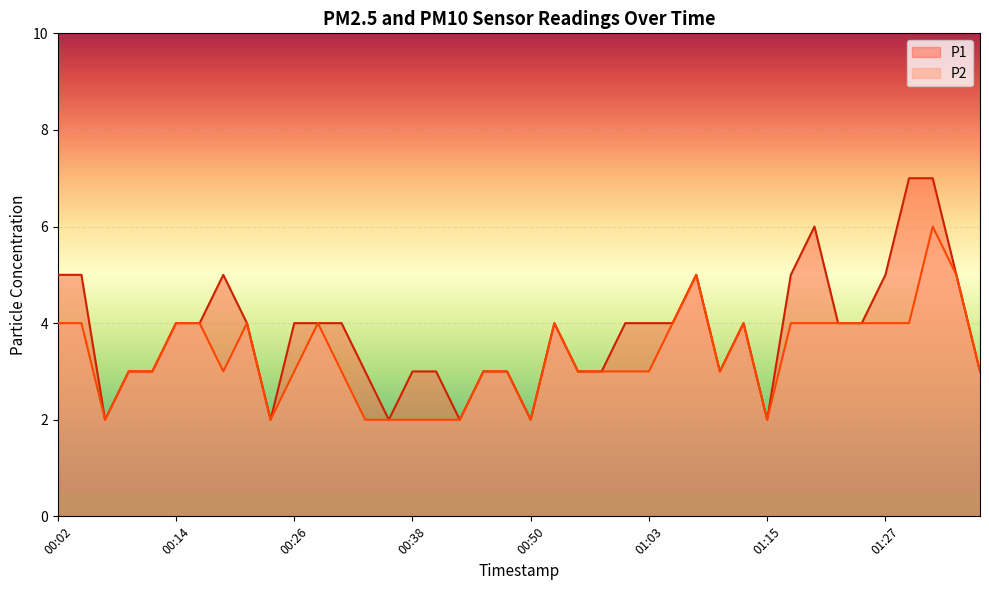

How many lines are shown in the chart?

2